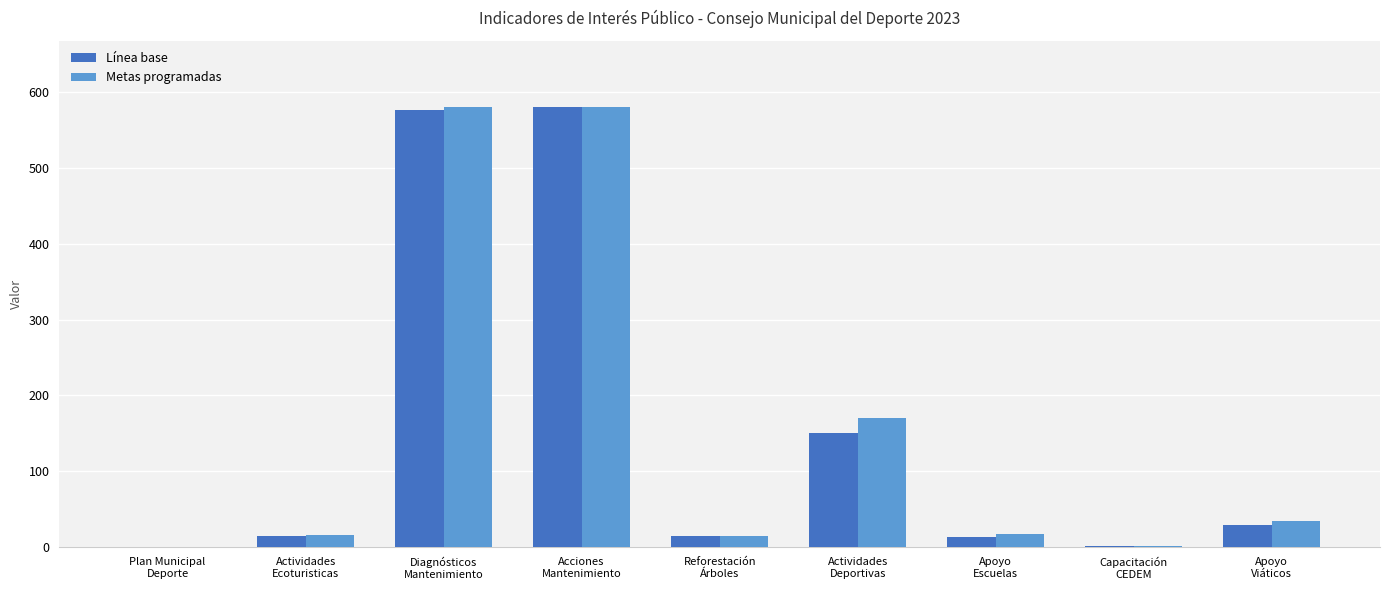

What is the sum of all Línea base values?

1382